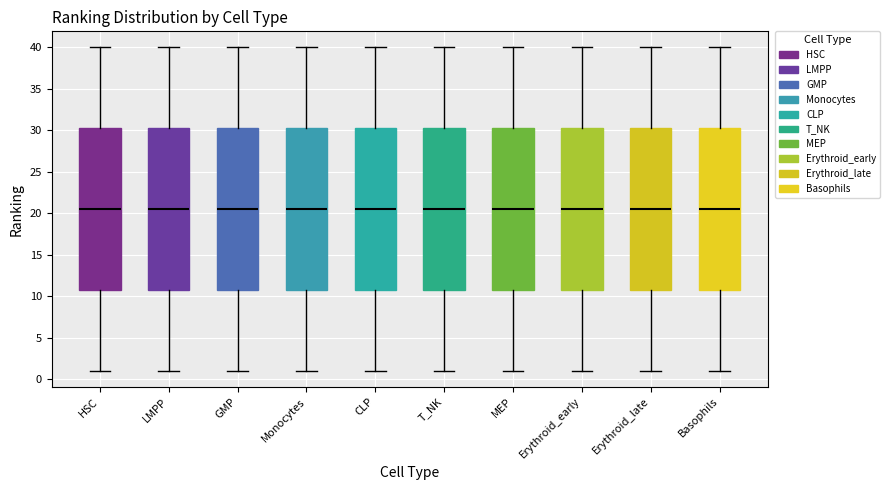

Reading left to right, transcribe this box plot: for each box, give where its median line is, the range the box spans, and where its two whiskers end, as read against the y-axis. The values are not printed on the chart, so give them approximately, as read against the axis.

HSC: median 20.5, box 11.0 to 30.5, whiskers 1.0 to 40.0
LMPP: median 20.5, box 11.0 to 30.5, whiskers 1.0 to 40.0
GMP: median 20.5, box 11.0 to 30.5, whiskers 1.0 to 40.0
Monocytes: median 20.5, box 11.0 to 30.5, whiskers 1.0 to 40.0
CLP: median 20.5, box 11.0 to 30.5, whiskers 1.0 to 40.0
T_NK: median 20.5, box 11.0 to 30.5, whiskers 1.0 to 40.0
MEP: median 20.5, box 11.0 to 30.5, whiskers 1.0 to 40.0
Erythroid_early: median 20.5, box 11.0 to 30.5, whiskers 1.0 to 40.0
Erythroid_late: median 20.5, box 11.0 to 30.5, whiskers 1.0 to 40.0
Basophils: median 20.5, box 11.0 to 30.5, whiskers 1.0 to 40.0